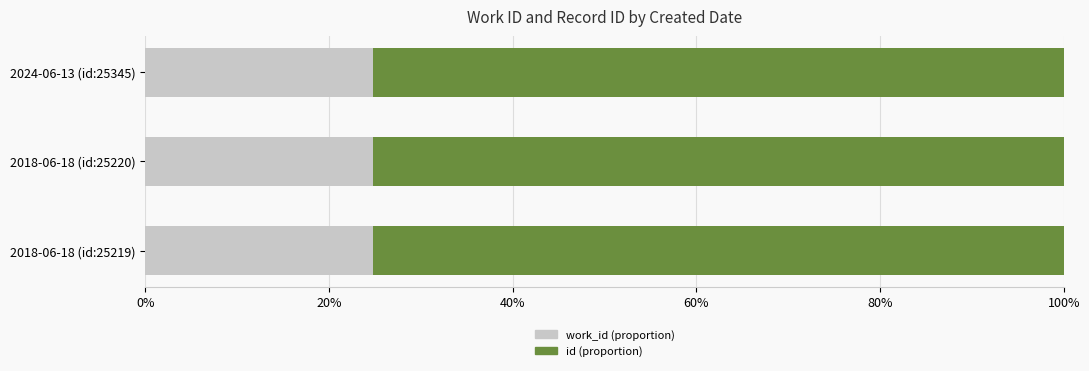

What is the total value across all series at 2018-06-18 (id:25219)?

100.0